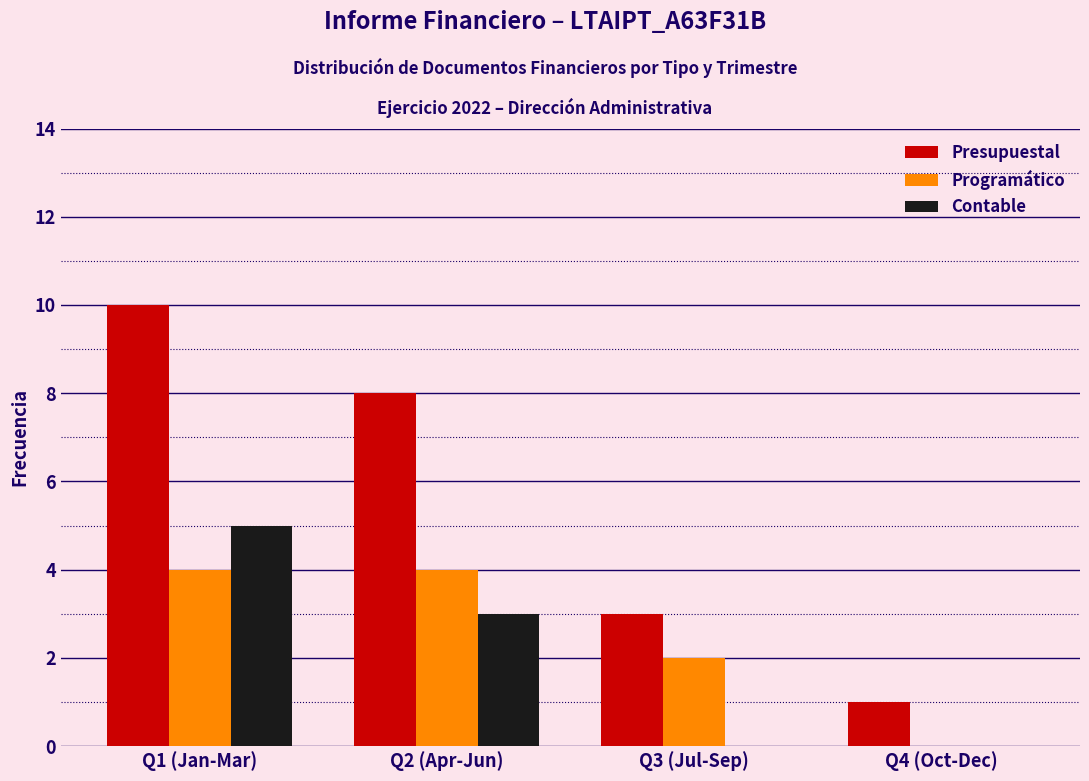

Reading left to right, list all the values displayed in this chart.

Presupuestal: Q1 (Jan-Mar)=10	Q2 (Apr-Jun)=8	Q3 (Jul-Sep)=3	Q4 (Oct-Dec)=1
Programático: Q1 (Jan-Mar)=4	Q2 (Apr-Jun)=4	Q3 (Jul-Sep)=2	Q4 (Oct-Dec)=0
Contable: Q1 (Jan-Mar)=5	Q2 (Apr-Jun)=3	Q3 (Jul-Sep)=0	Q4 (Oct-Dec)=0